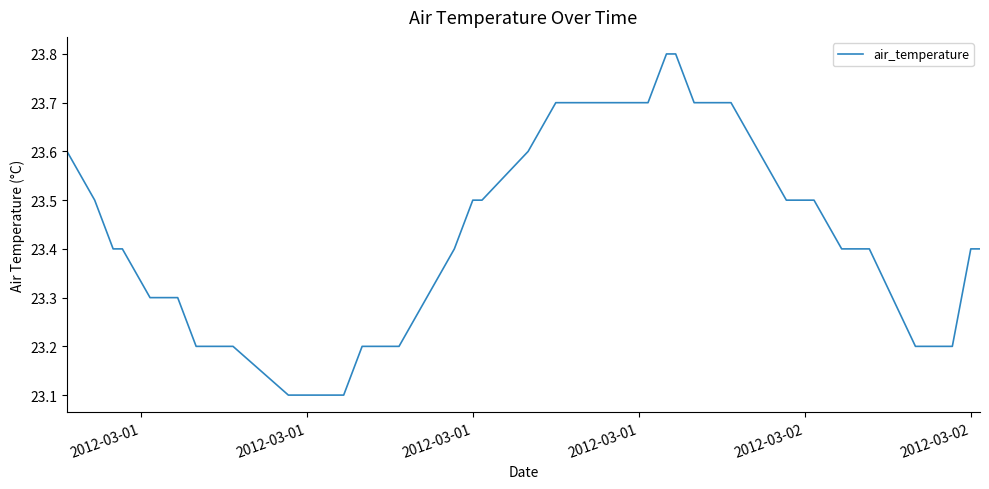

What is the greatest value displayed?

23.8